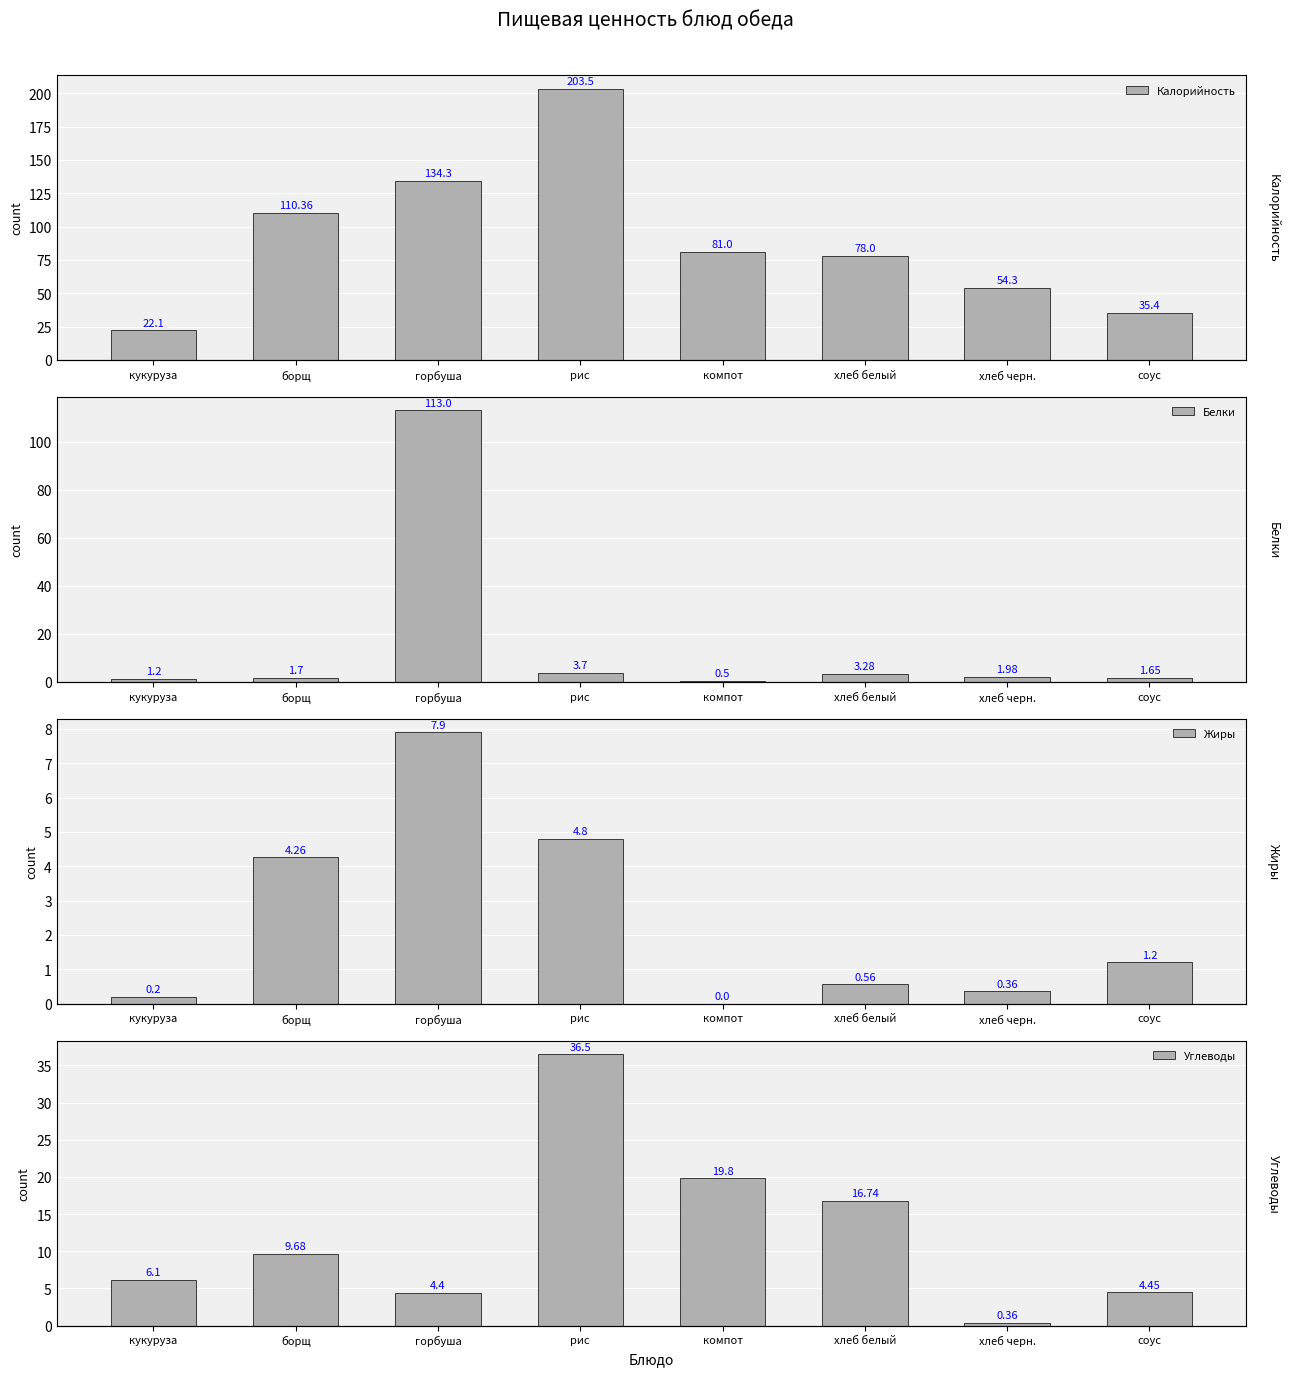

Is it true that Калорийность equals 44.8 at хлеб белый?

False